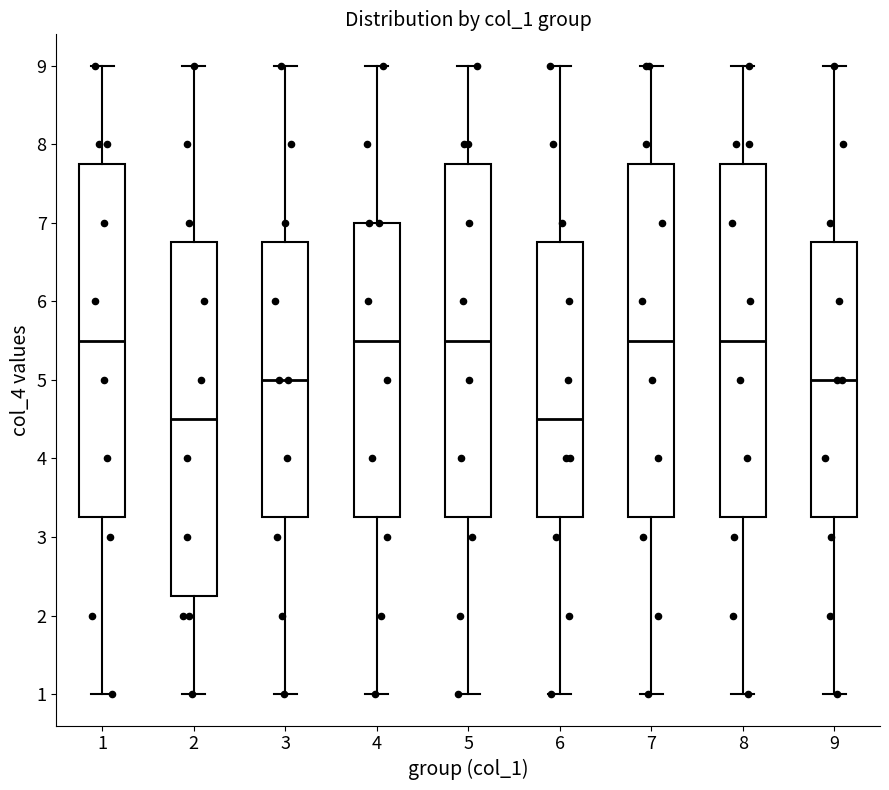

Where is the upper edge of the box at x = 1 on the y-axis? The values are not printed on the chart, so give them approximately, as read against the axis.

7.8